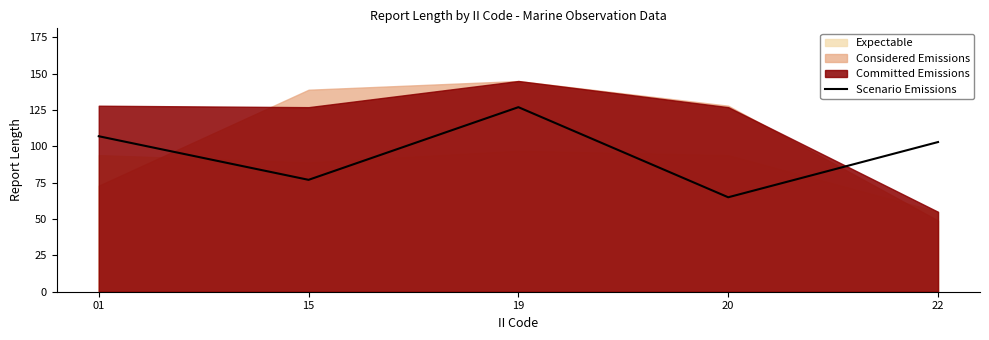

List the labels in order of value, smallest first.

20, 15, 22, 01, 19